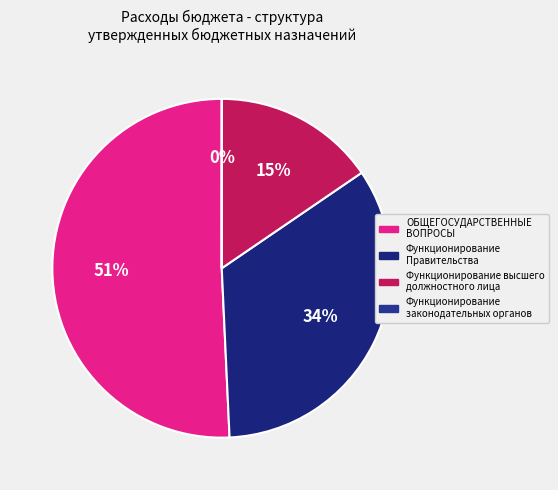

To the nearest percent, what is the average slice percentage?

25%